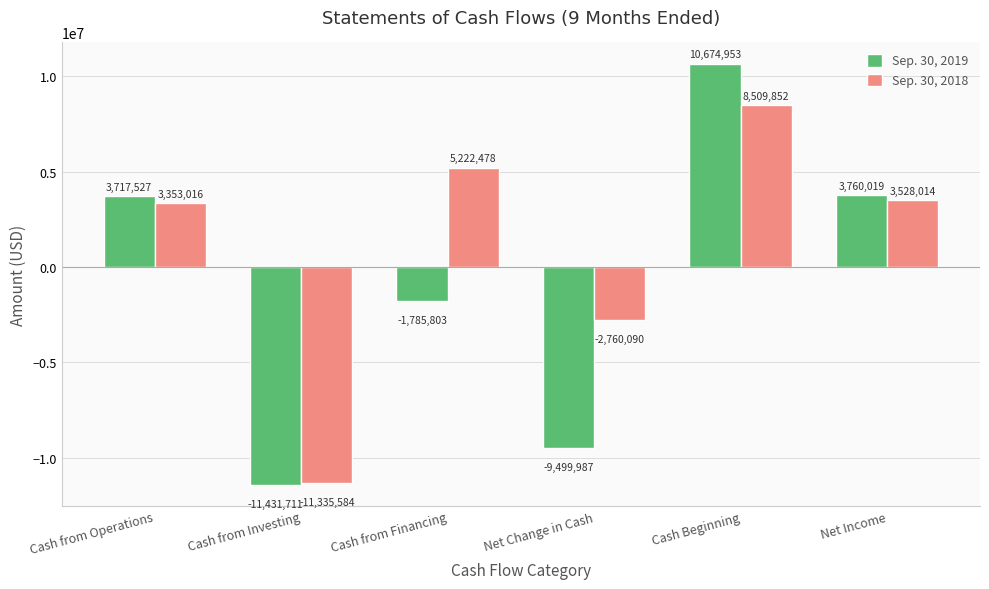

Which series changed the most between Cash from Financing and Cash Beginning?

Sep. 30, 2019